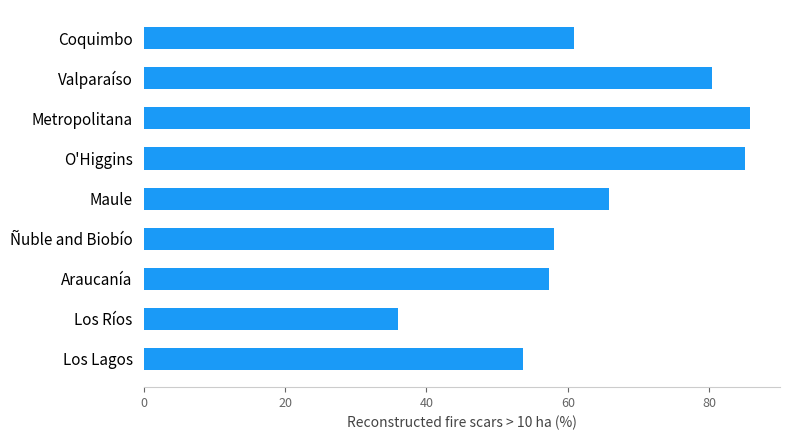

What is the difference between the second highest and minimum values?

49.1